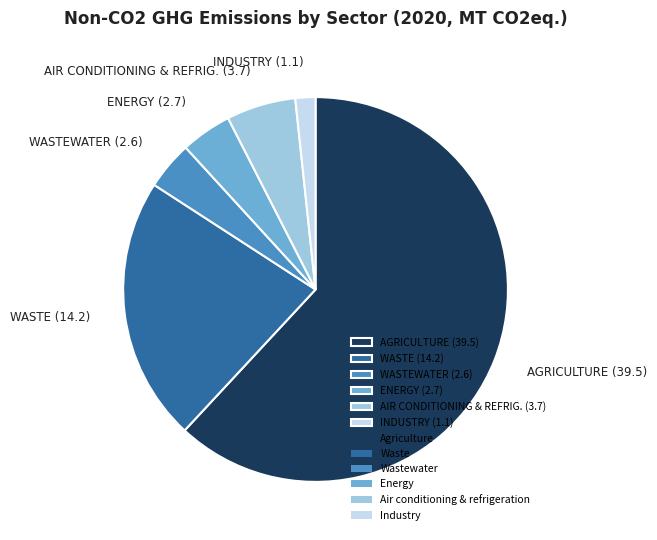

Is it true that AGRICULTURE (39.5) is 55% of the pie?

False